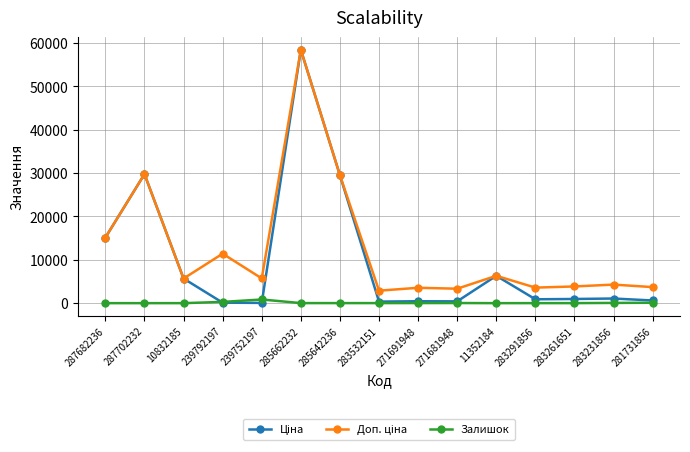

At which category is the sum across all series the highest?

285662232